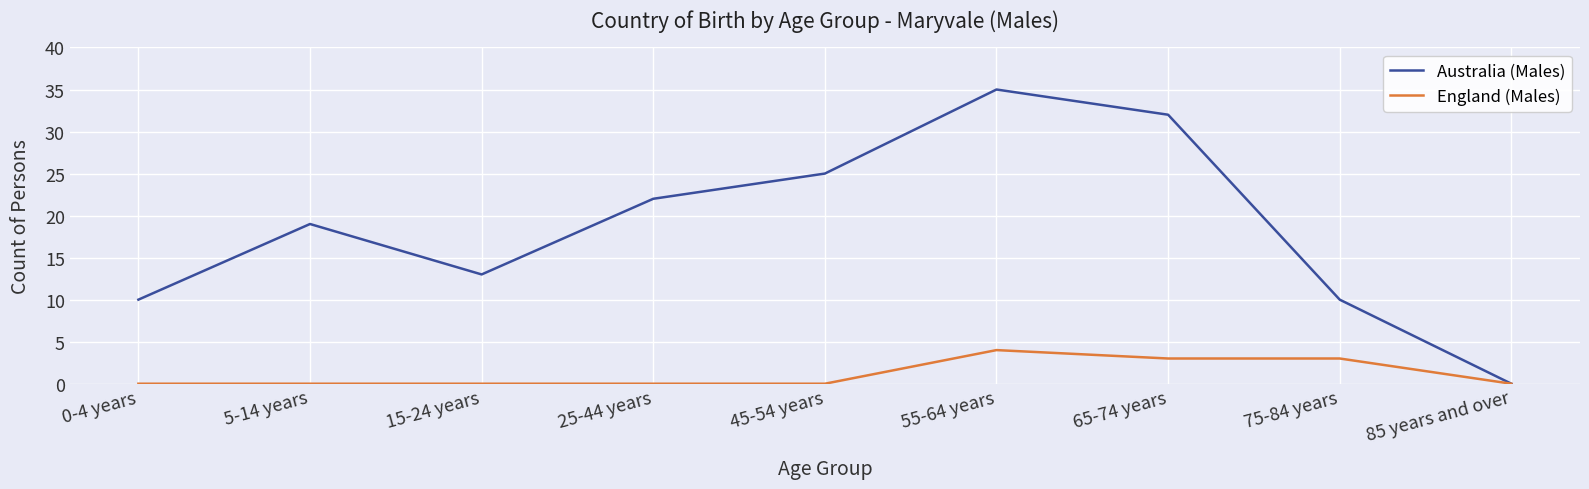

What position from the left is 75-84 years?

8